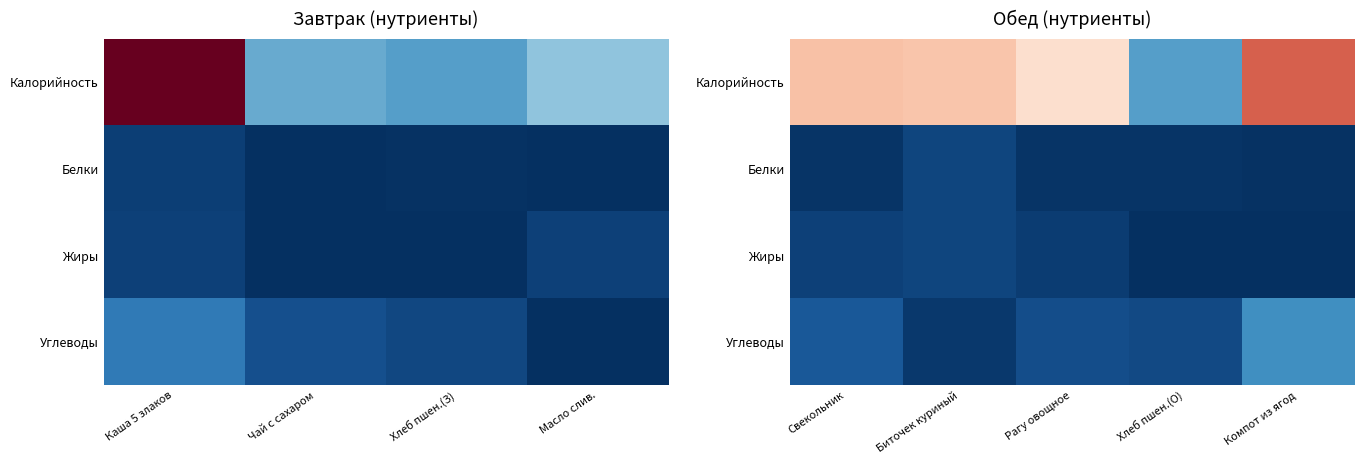

What is the approximate value of Калорийность at Биточек куриный, to the nearest 10?

130